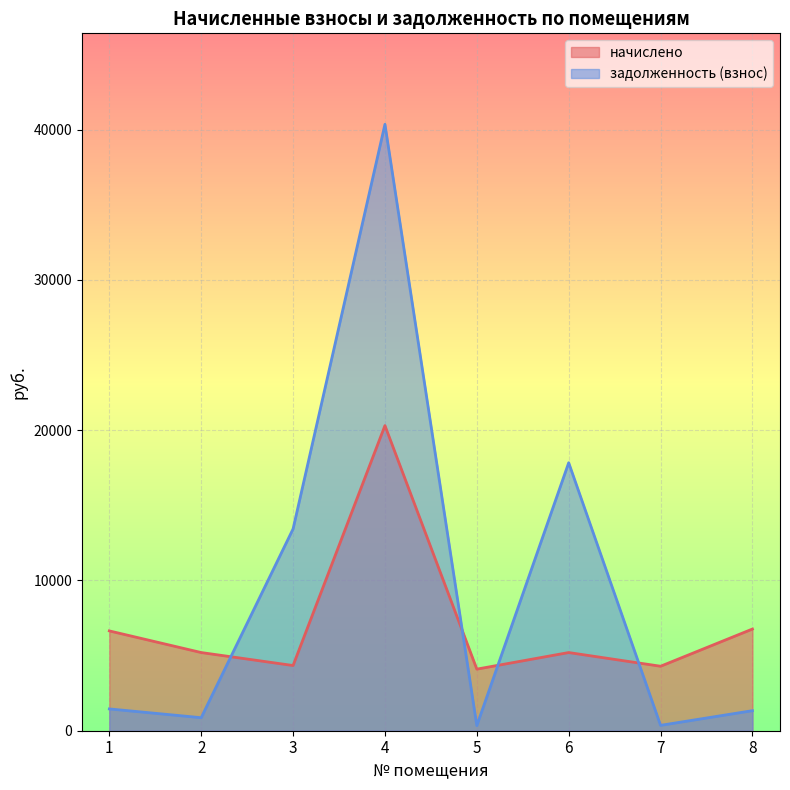

Rank the series by their maximum value, from highest to lowest.

задолженность (взнос), начислено